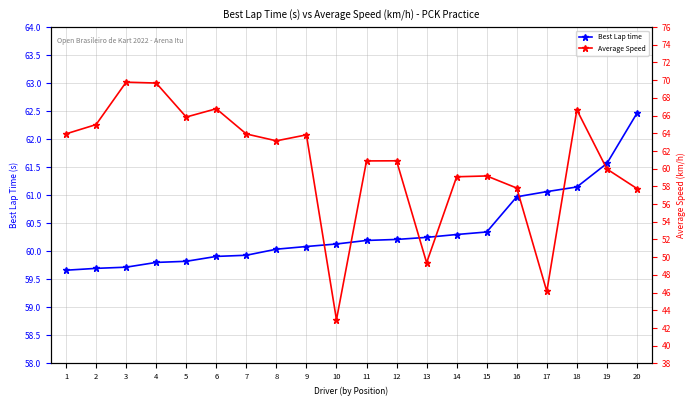

True or false: Best Lap time has a value of 60.2 at 12.

True